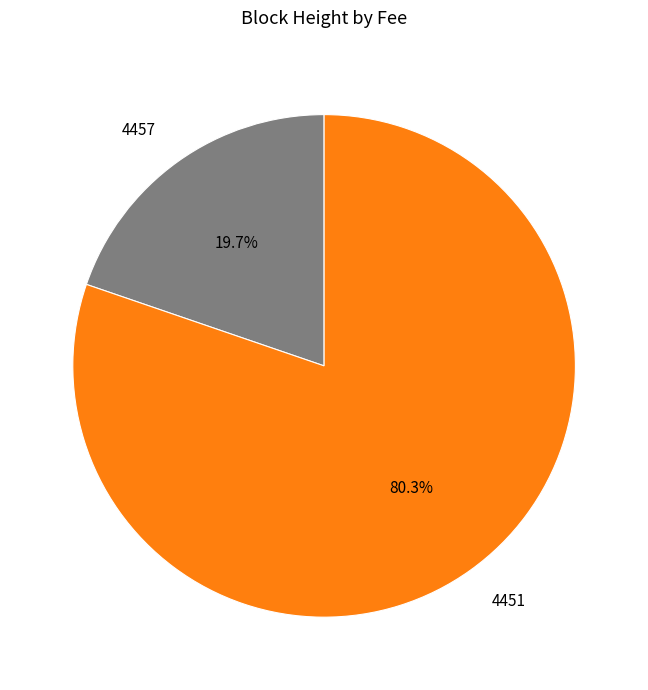

To the nearest percent, what is the combined percentage of 4457 and 4451?

100%